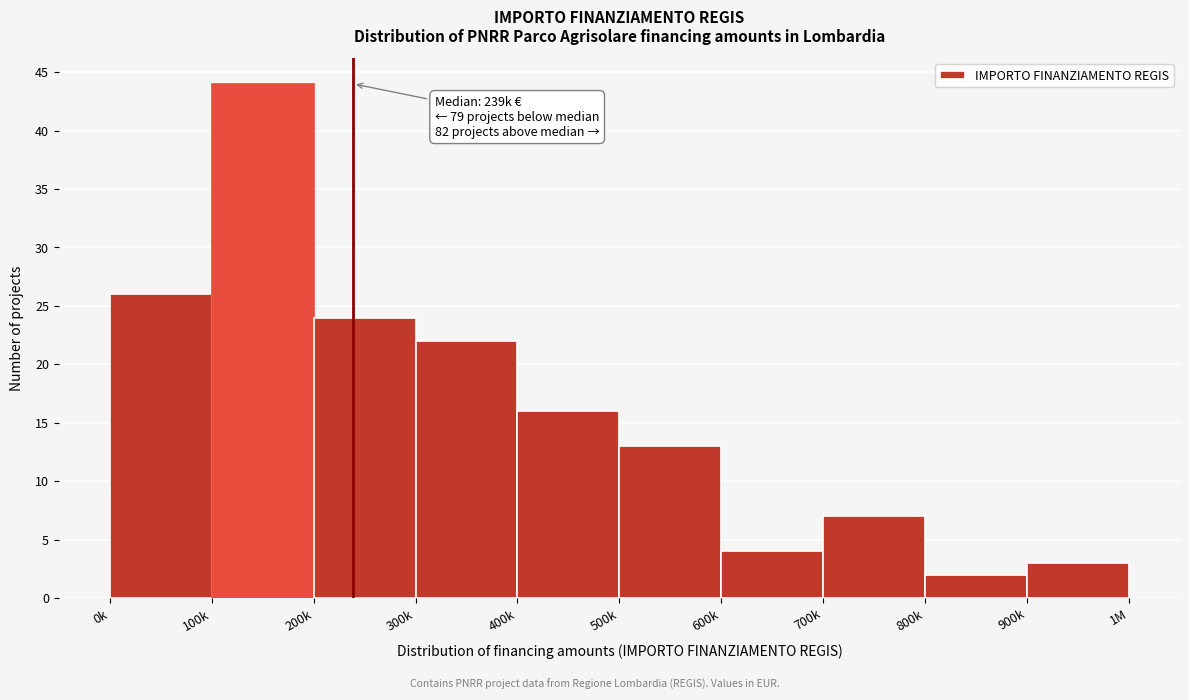

Reading left to right, list all the values displayed in this chart.

0k=26	100k=44	200k=24	300k=22	400k=16	500k=13	600k=4	700k=7	800k=2	900k=3